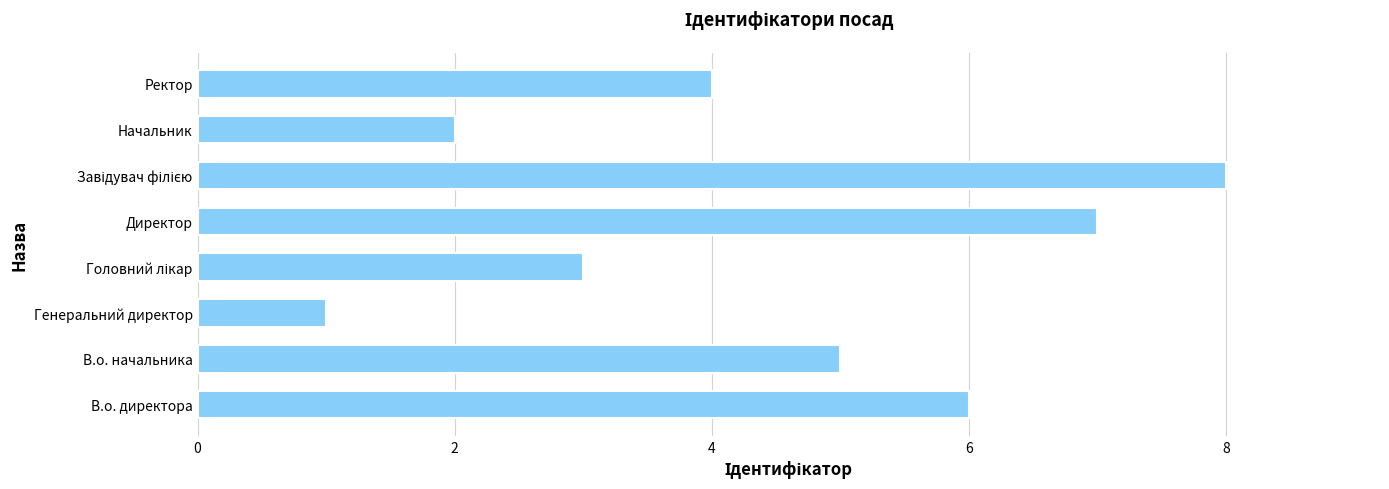

Count the number of data series in this chart.

1